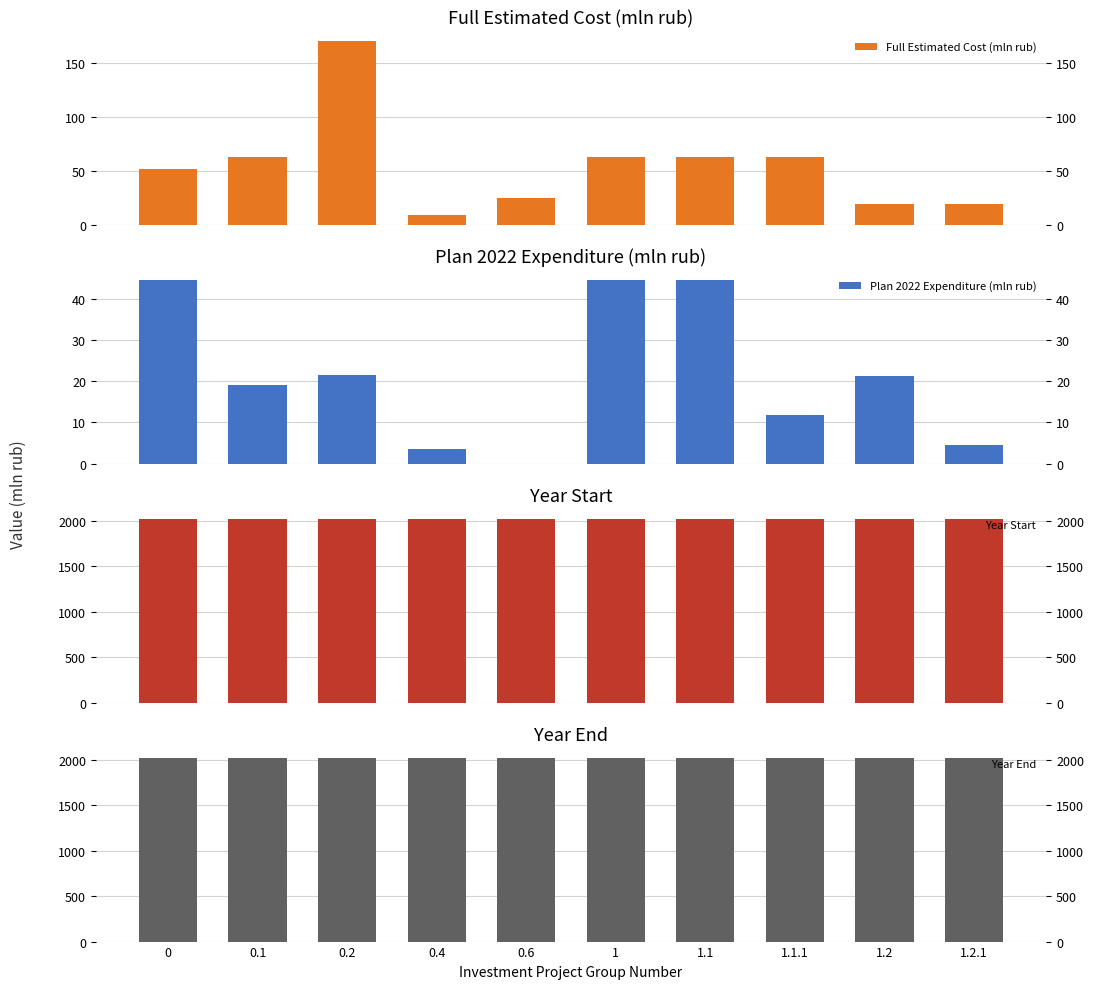

Is the value of Plan 2022 Expenditure (mln rub) at 1.1 greater than the value of Year Start at 1.1?

No